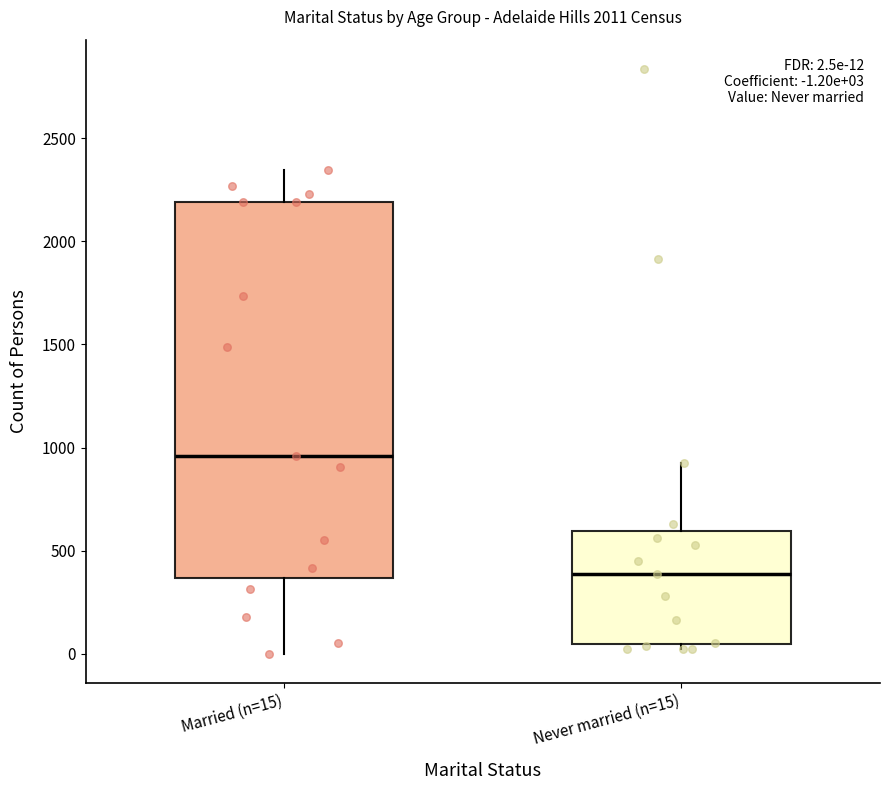

Which box's median line is the highest?

Married (n=15)